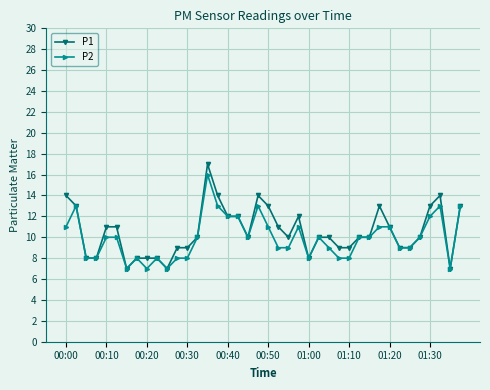

Does the chart display data point markers on the line(s)?

Yes